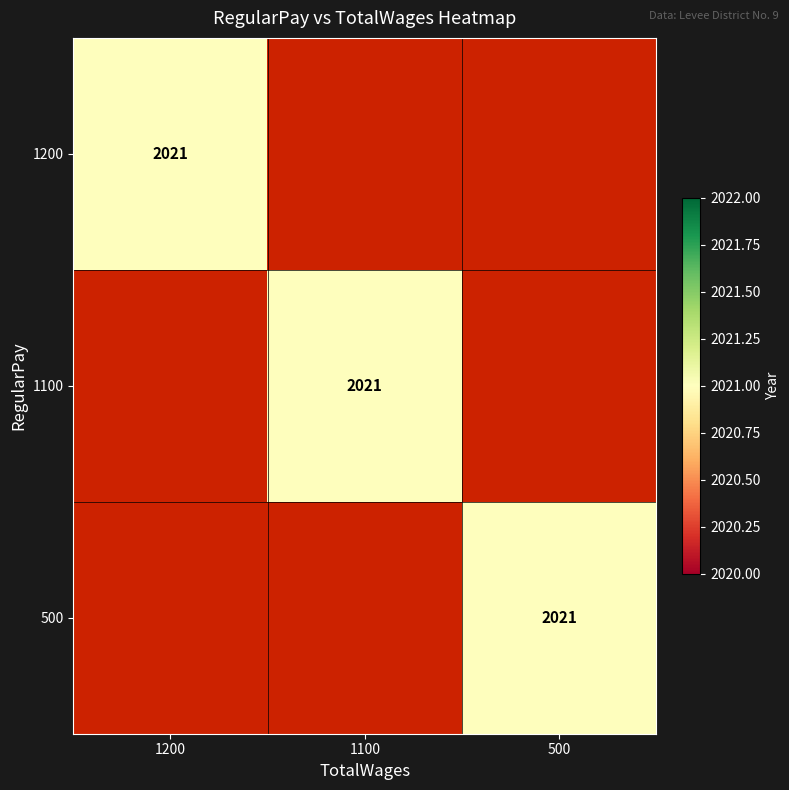

The 500 series shows 3388 at 500. True or false?

False